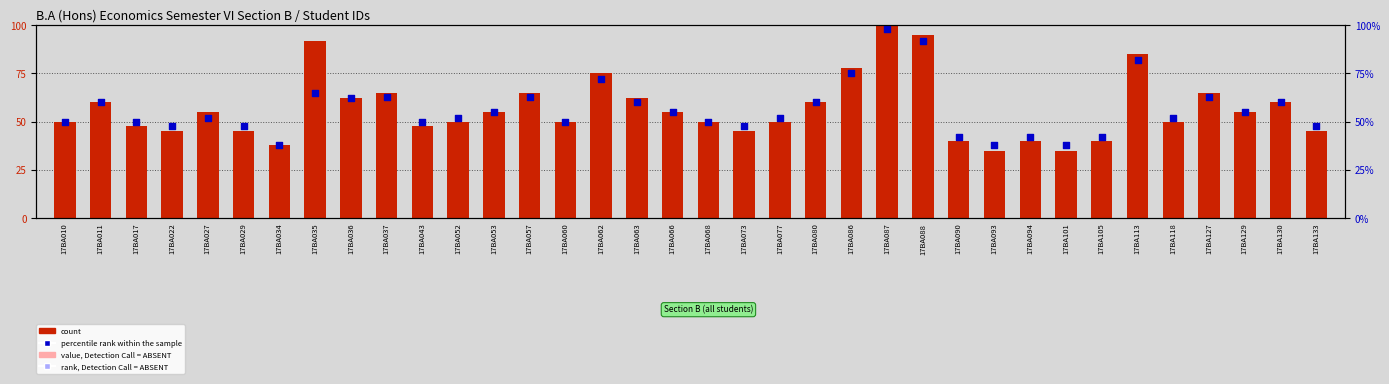

Is the value of percentile rank within the sample at 17BA087 greater than the value of count at 17BA073?

Yes